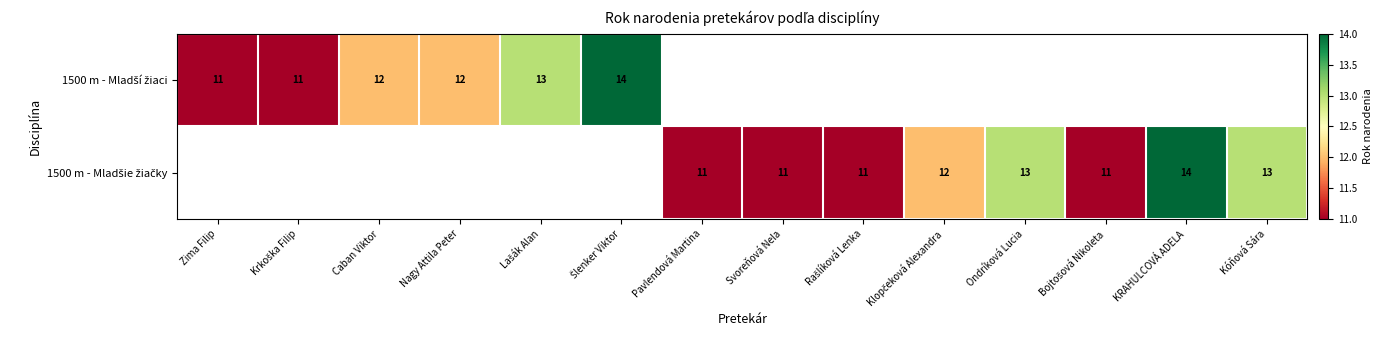

At which label does 1500 m - Mladšie žiačky first exceed 11?

Klopčeková Alexandra